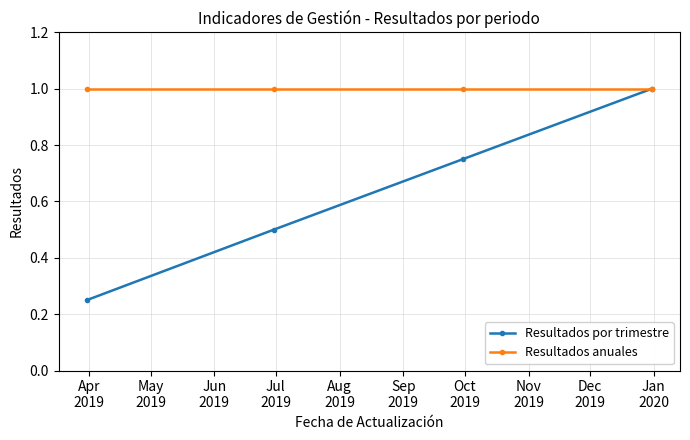

Rank the series by their average value, from lowest to highest.

Resultados por trimestre, Resultados anuales